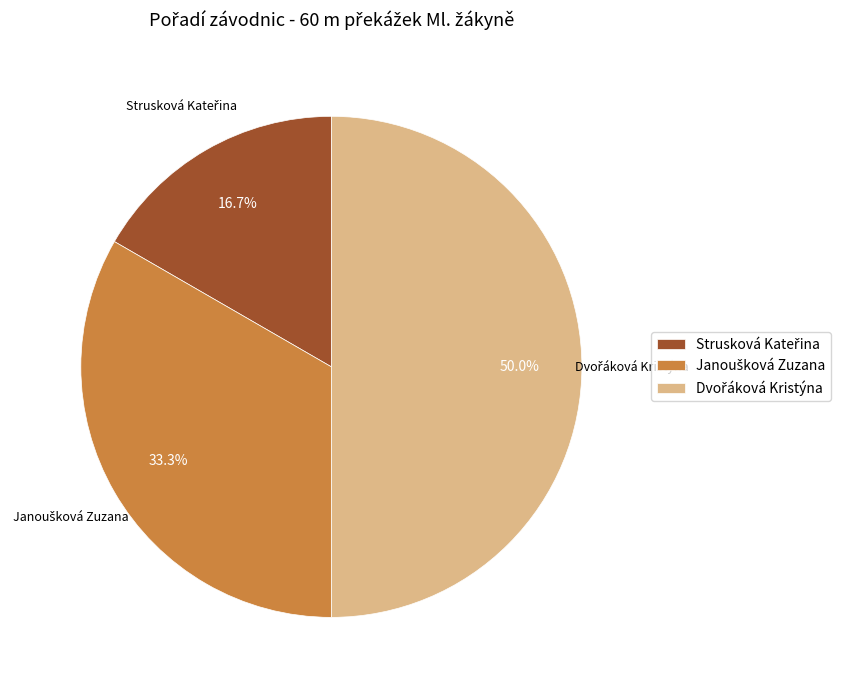

Rank the categories by value from lowest to highest.

Strusková Kateřina, Janoušková Zuzana, Dvořáková Kristýna